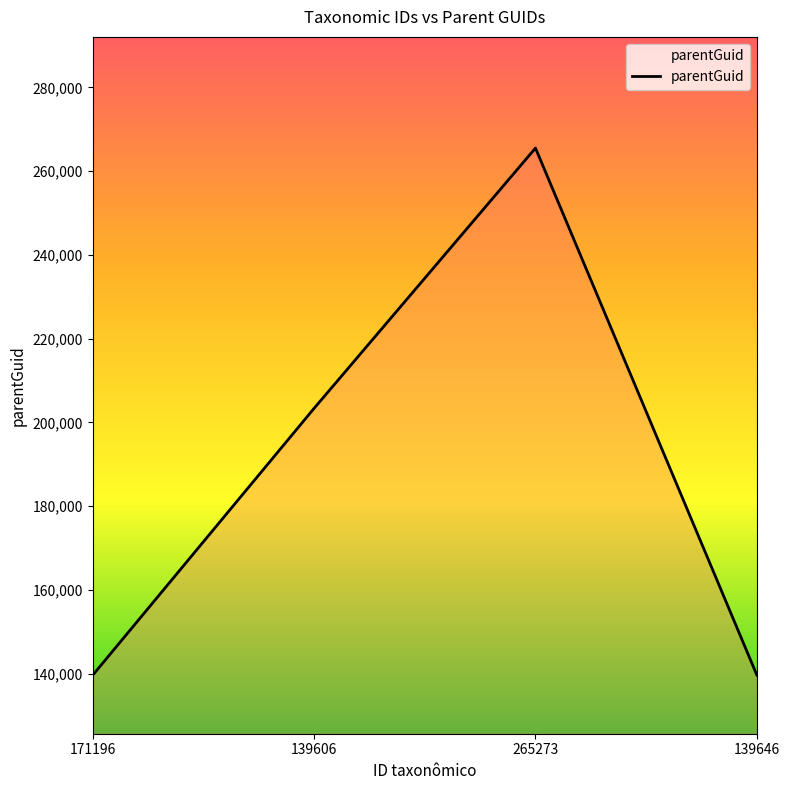

What is the change in value from 171196 to 265273?

+125898